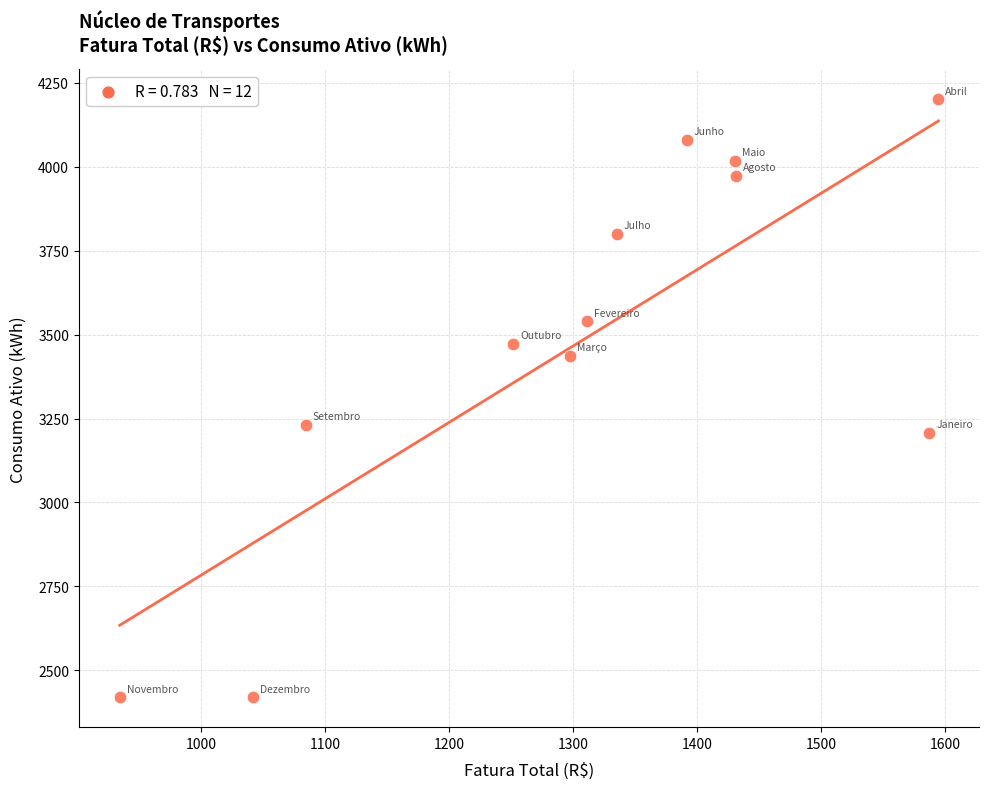

What is the range of Y values (max minus min)?

1781